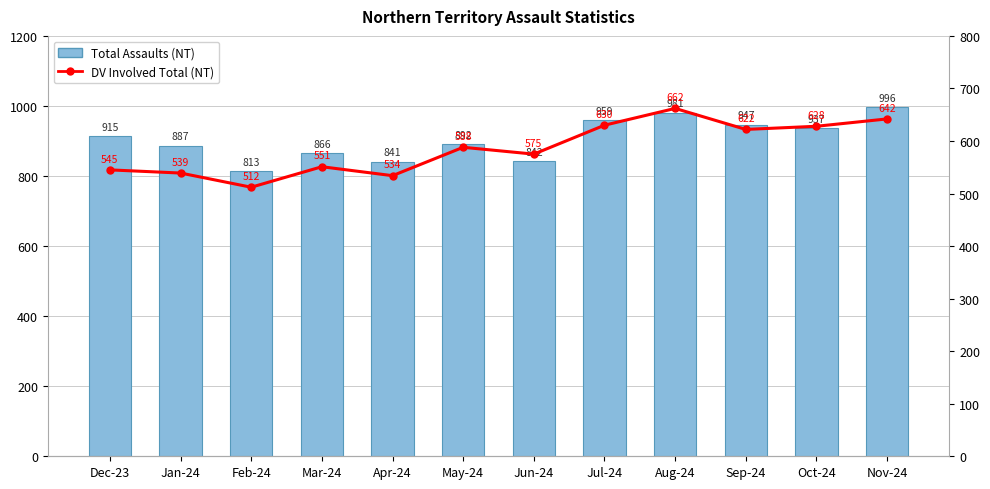

Count the number of categories in the chart.

12